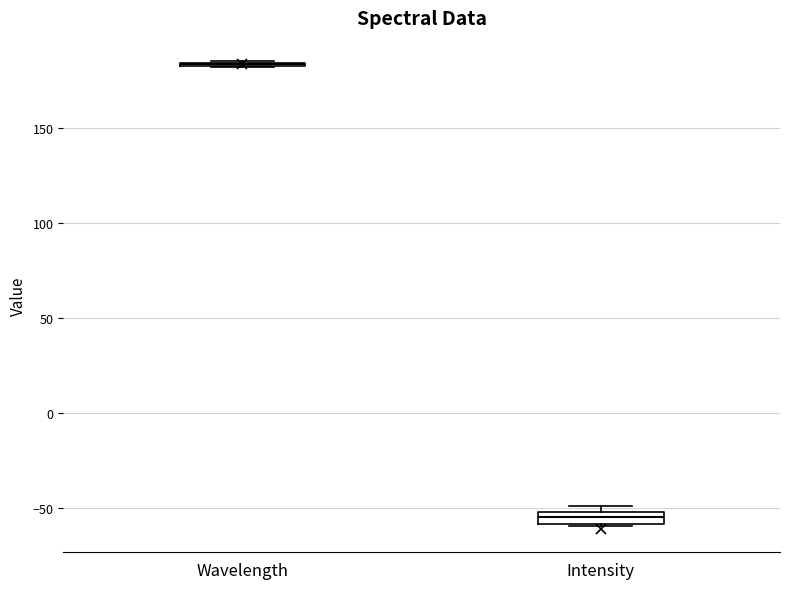

Where is the lower edge of the box for Intensity on the y-axis? The values are not printed on the chart, so give them approximately, as read against the axis.

-60